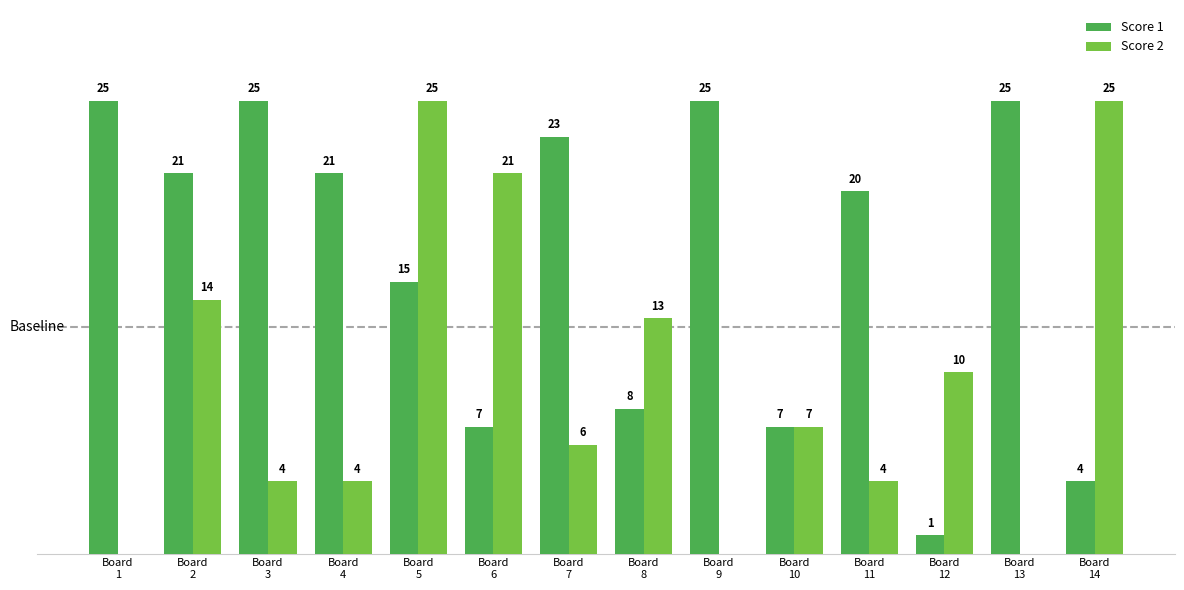

Which series has the largest total across all categories?

Score 1